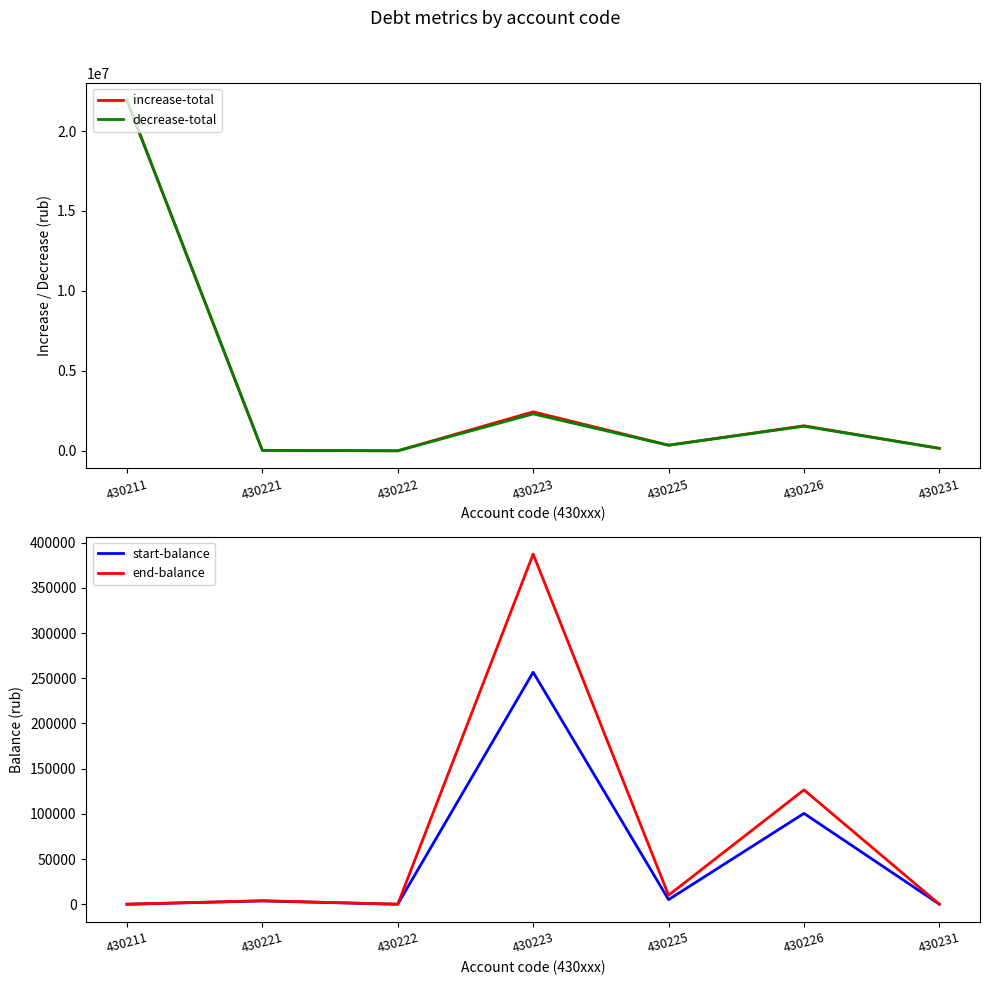

True or false: end-balance has a value of 535780.1 at 430223.

False